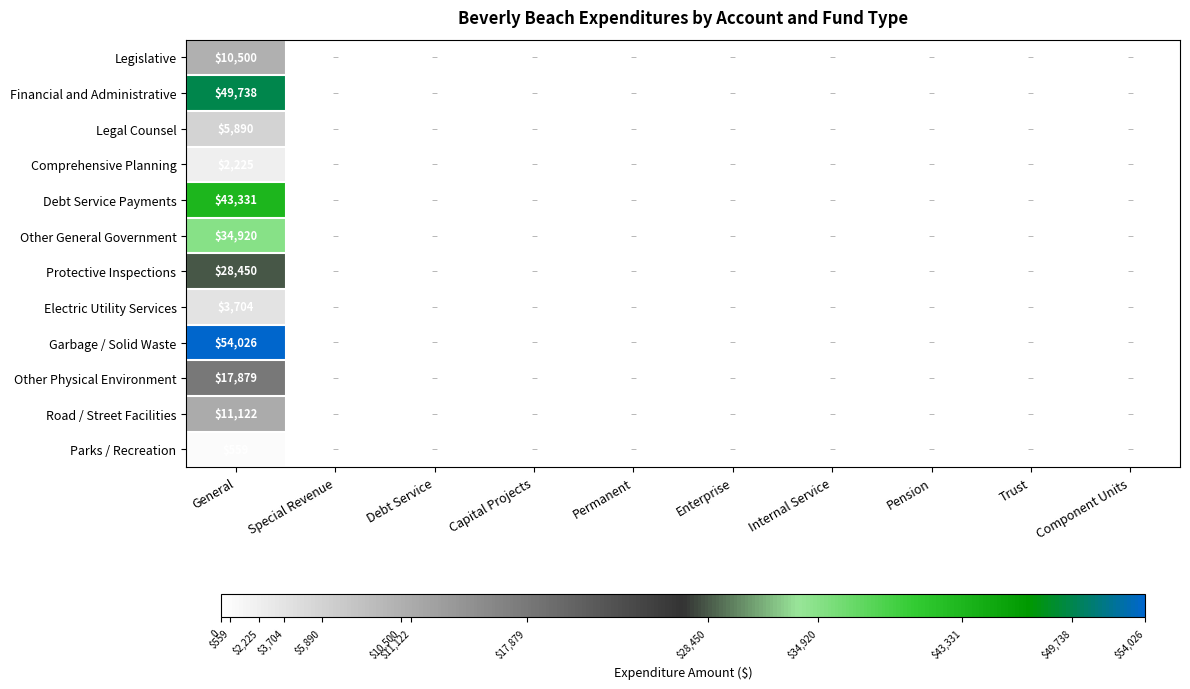

What is the difference between the highest and lowest values at General?

53467